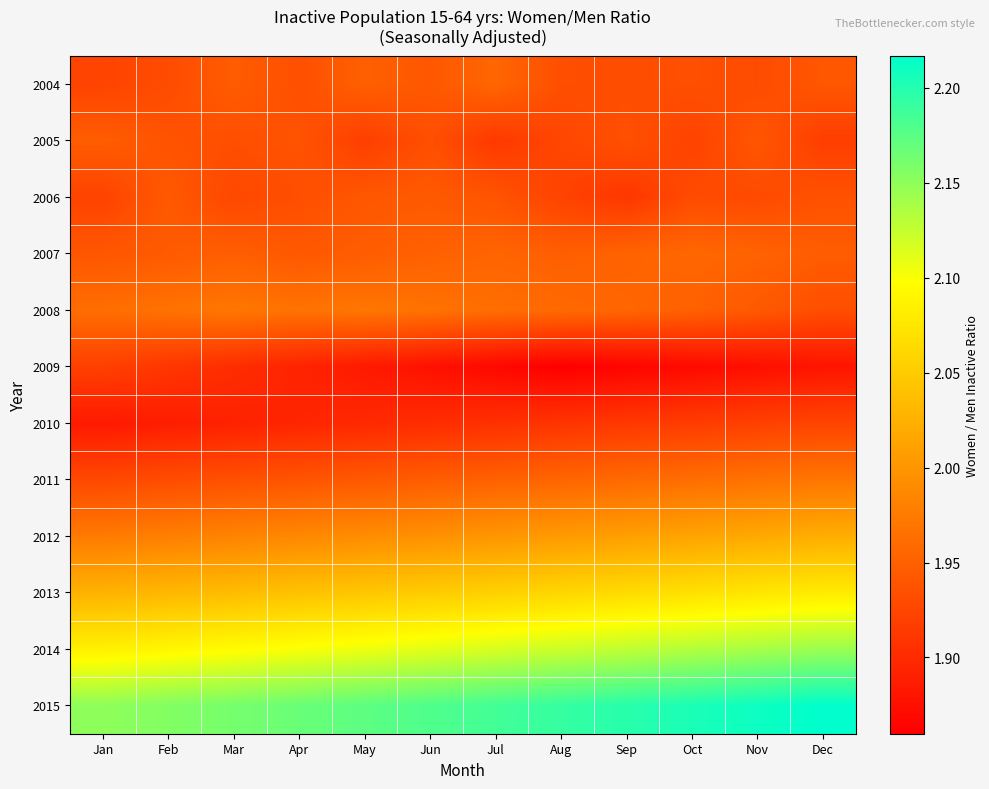

What is the difference between the highest and lowest values at Aug?

0.3